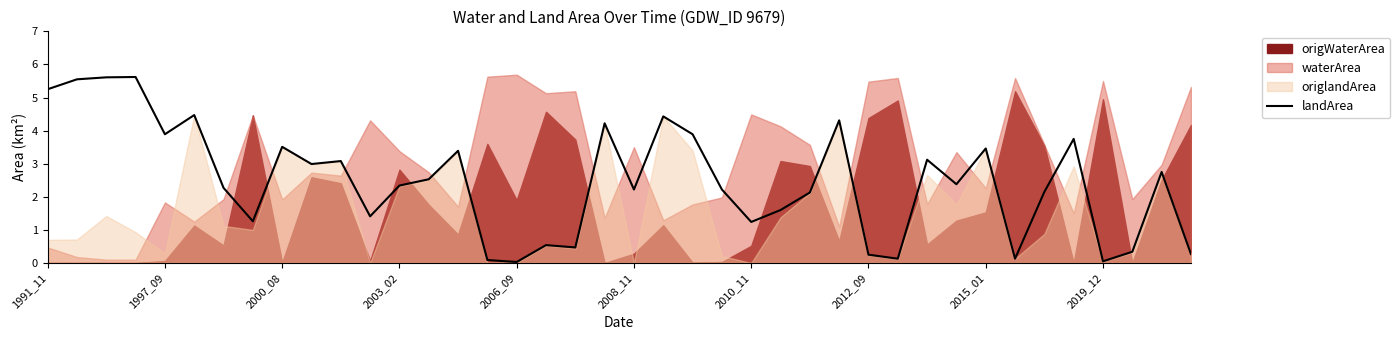

The landArea series shows 3.5 at 2000_08. True or false?

True